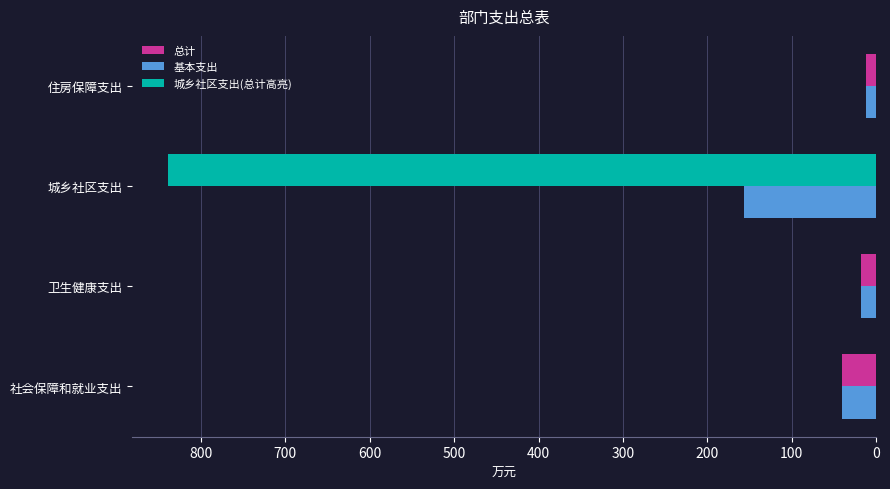

Rank the series by their maximum value, from highest to lowest.

总计, 基本支出